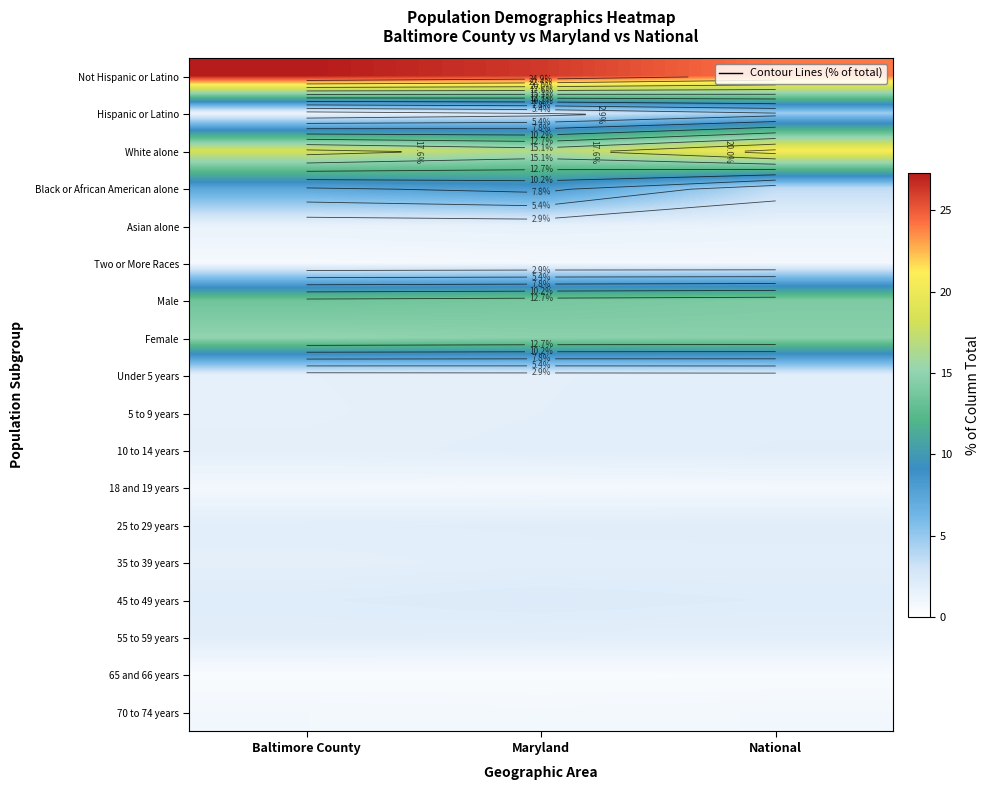

Which series has the largest total across all categories?

Not Hispanic or Latino